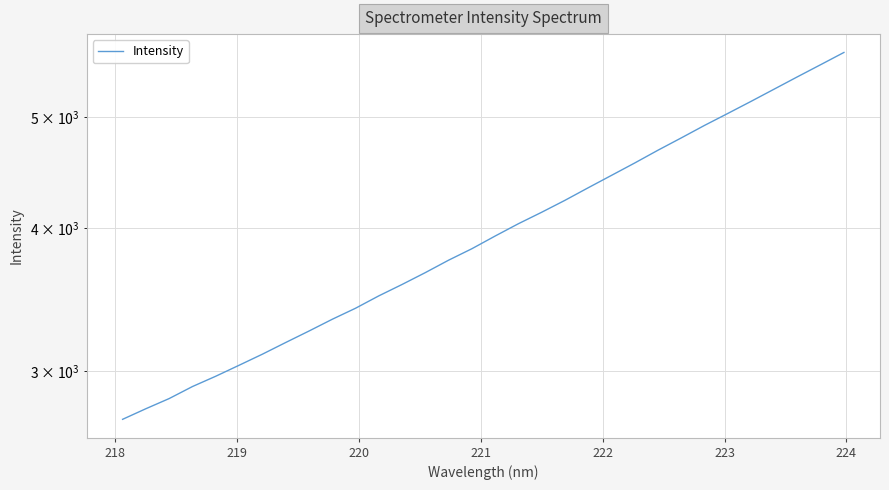

True or false: there are more than 1 points higher than both neighbors.

False